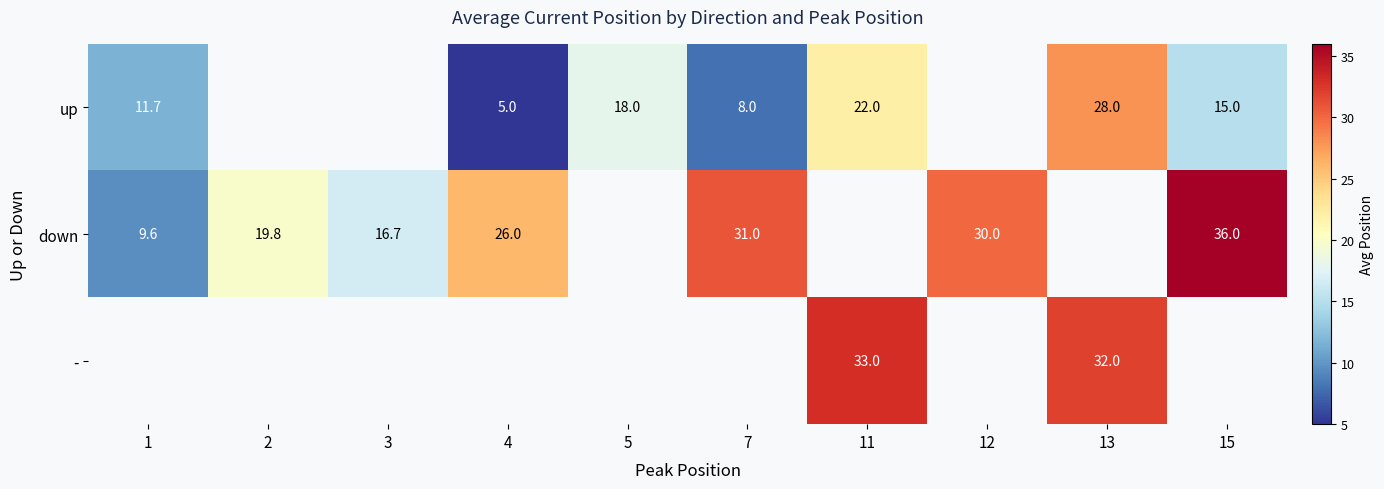

The value of - at 11 is 53.8. True or false?

False